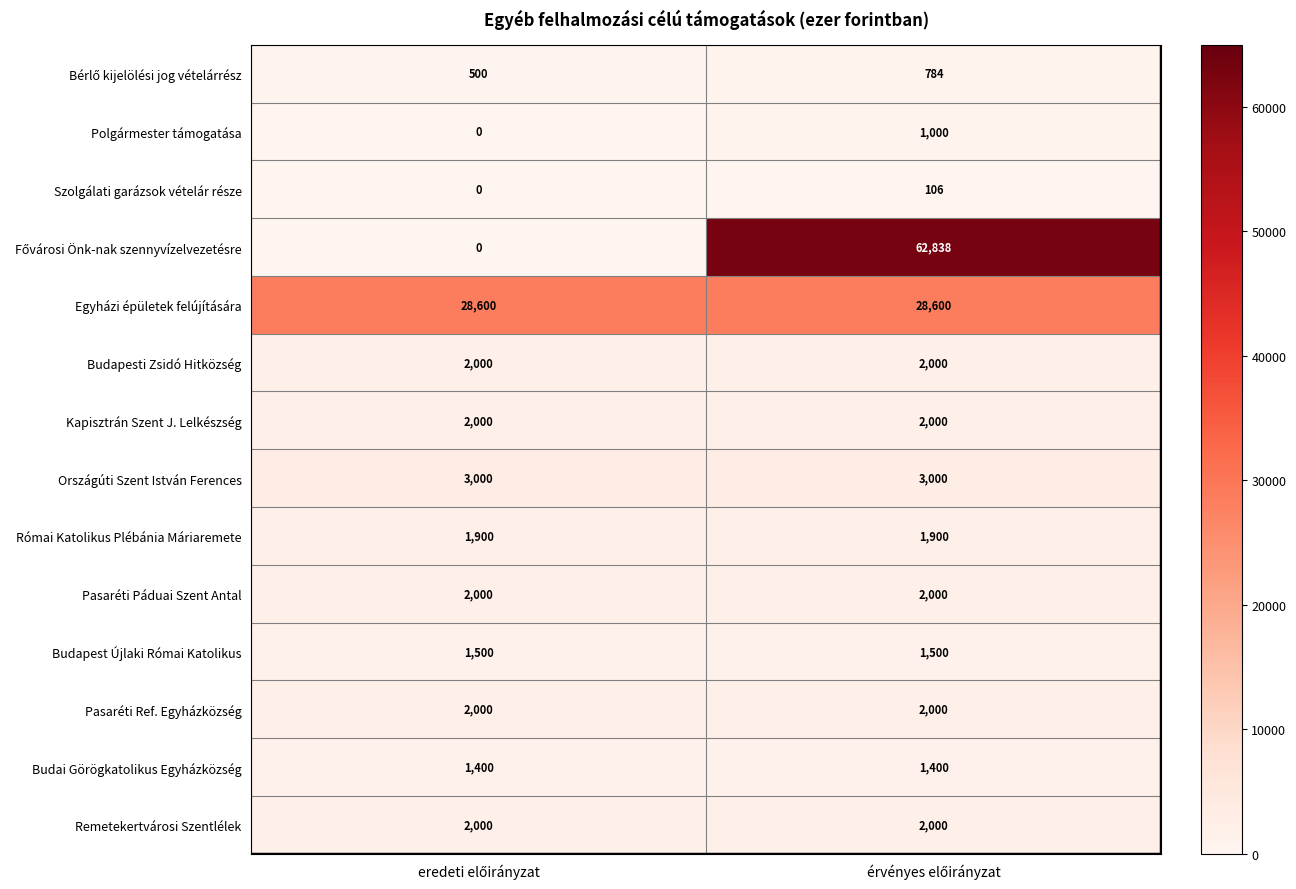

What is the greatest value displayed?

62838